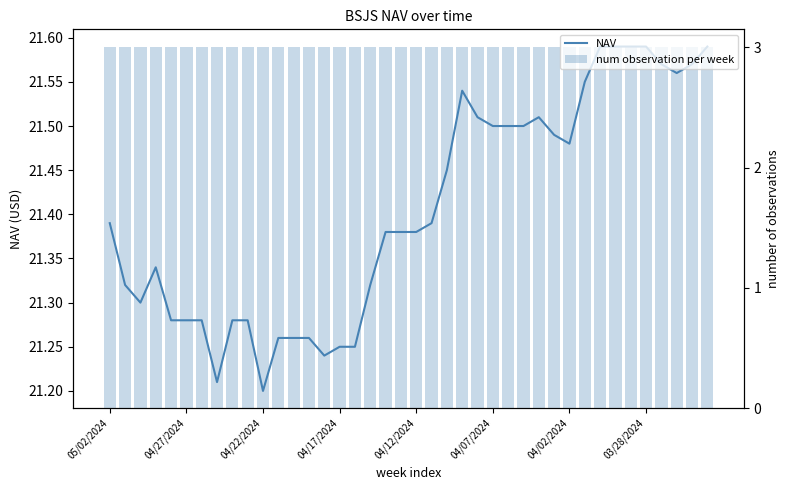

Rank the series by their average value, from highest to lowest.

NAV, num observation per week